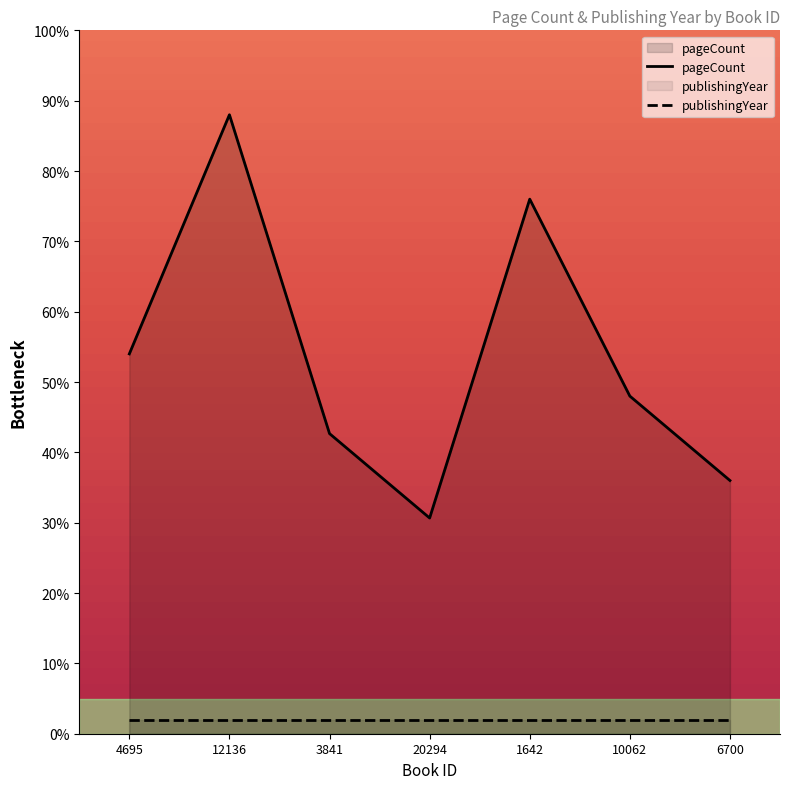

Between 1642 and 20294, which is larger?

1642